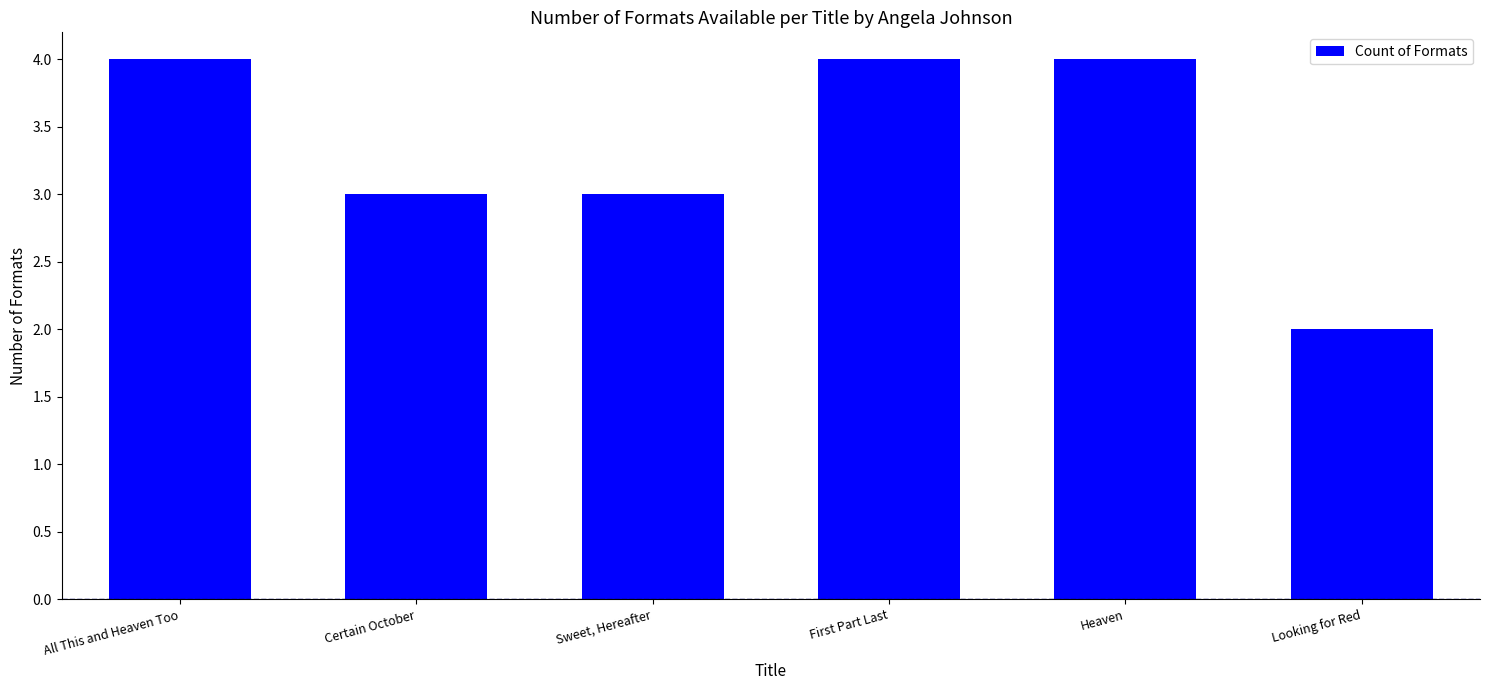

The value at All This and Heaven Too is 4. True or false?

True